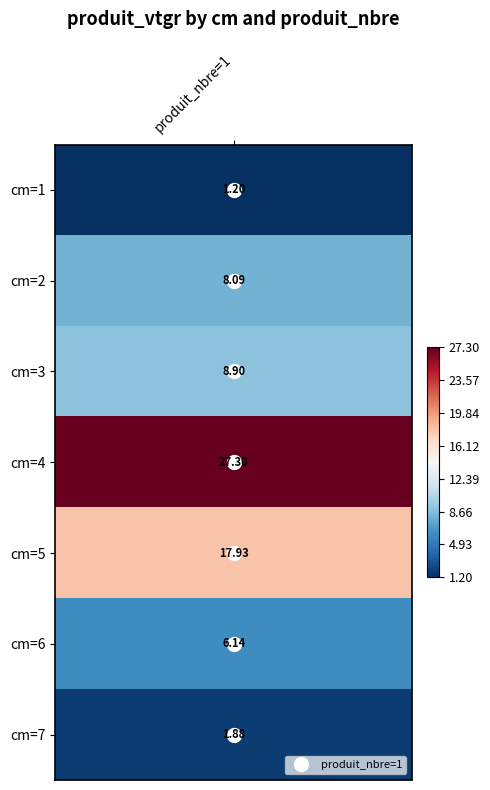

Where does the data first go above 8?

2